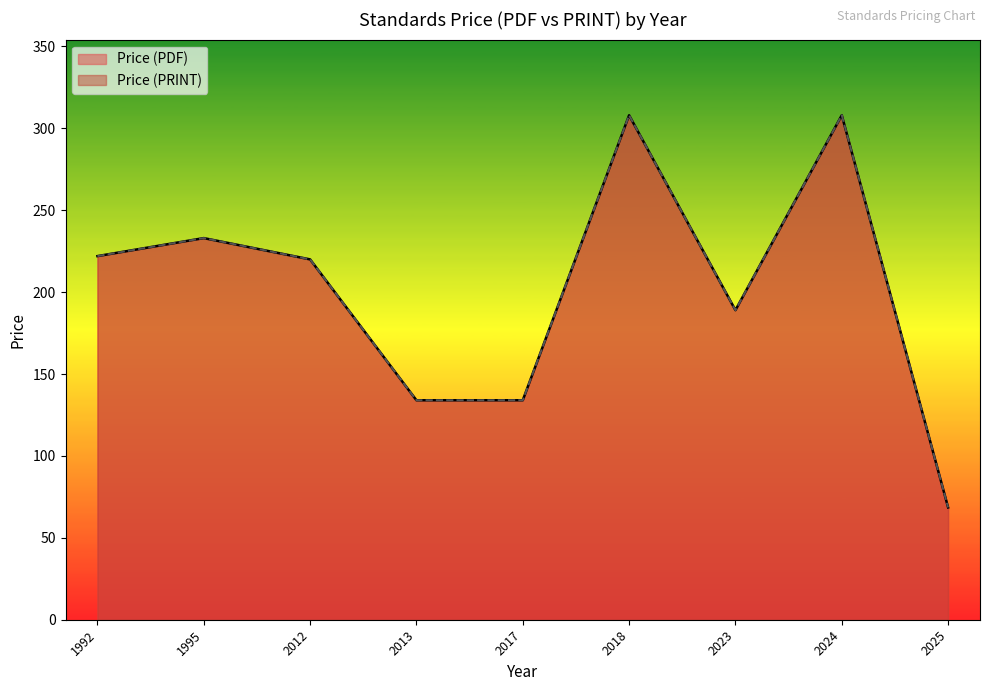

What are all the series names shown in the legend?

Price (PDF), Price (PRINT)